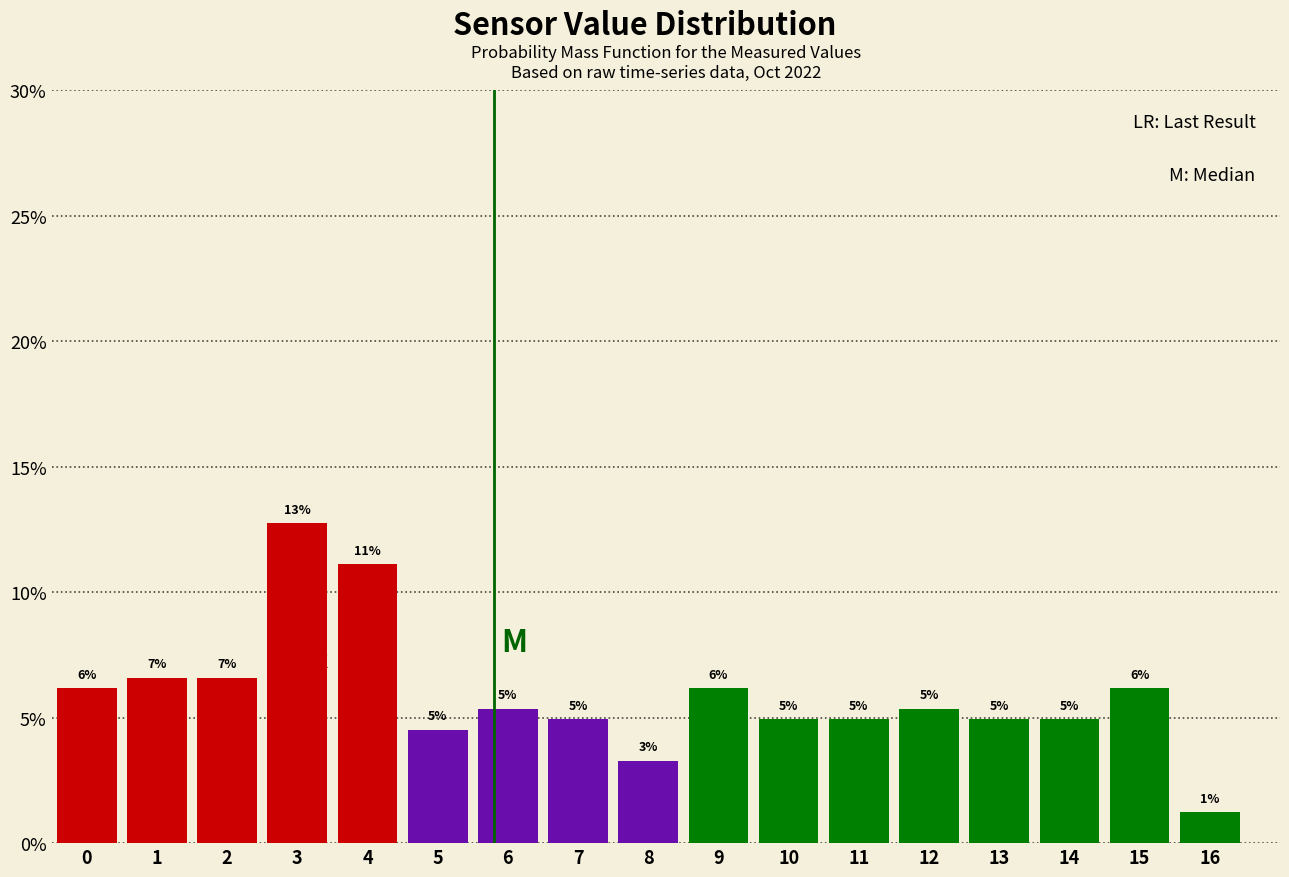

Are the bars horizontal?

No